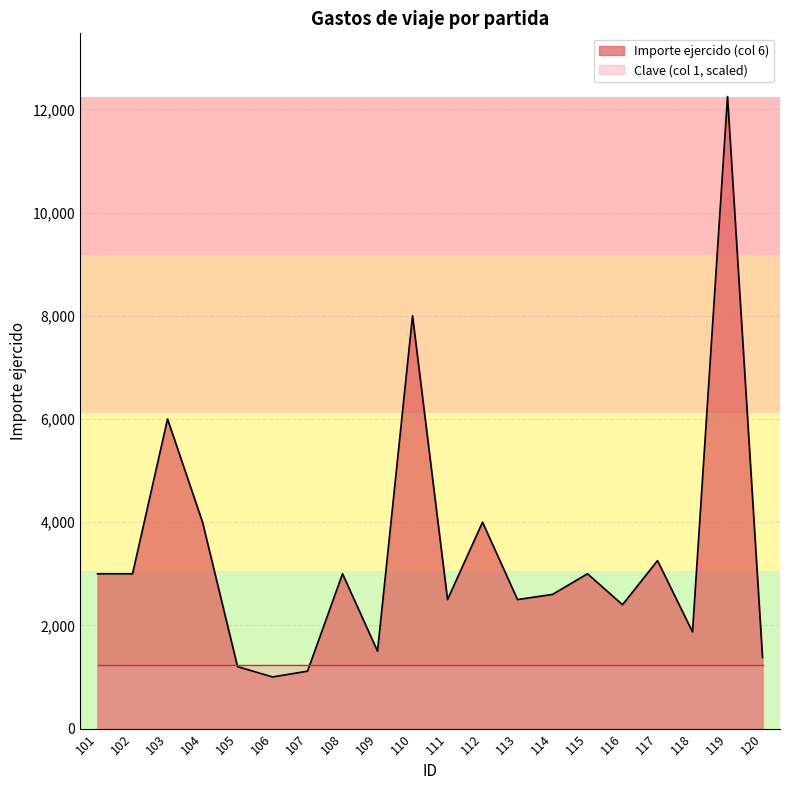

What is the value of the 18th point from the left?

1874.0